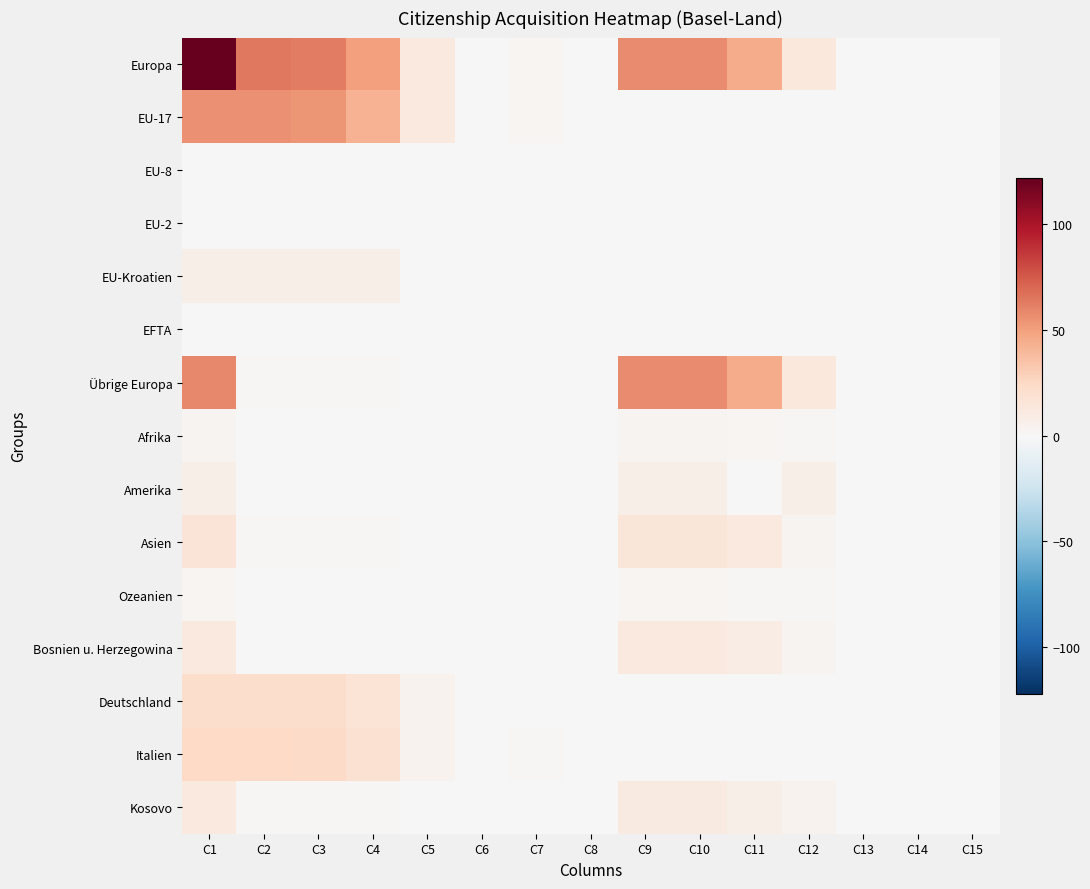

Count the number of categories in the chart.

15